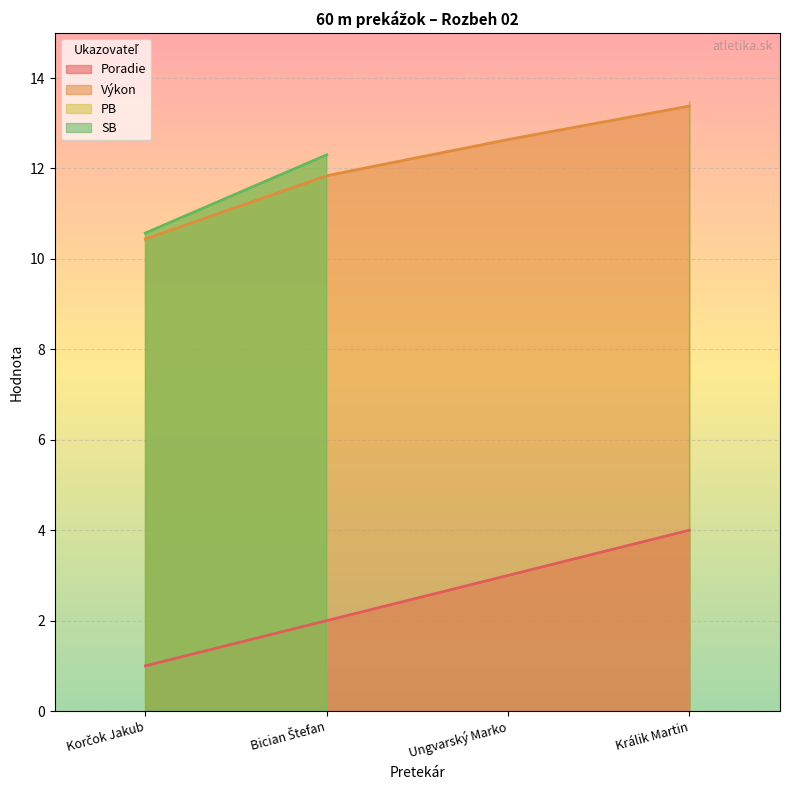

True or false: Poradie and Výkon cross at least once.

False